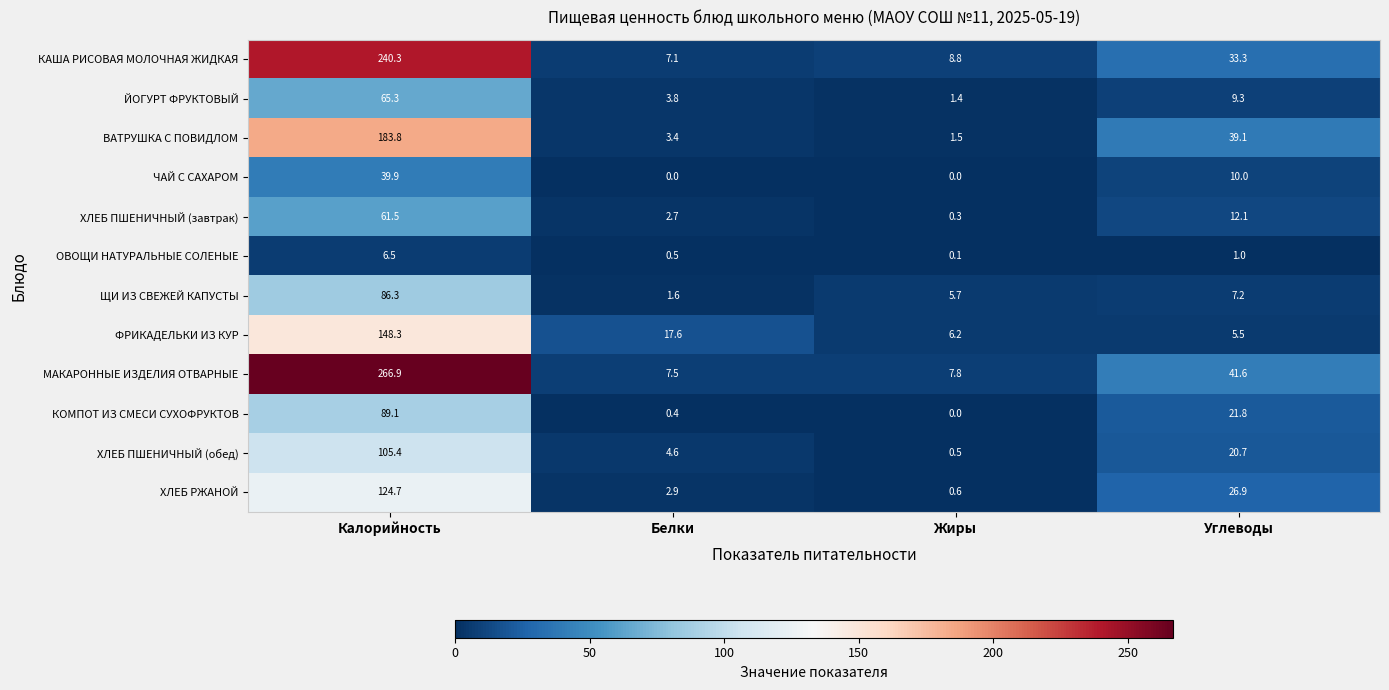

Which category has the lowest value in the КОМПОТ ИЗ СМЕСИ СУХОФРУКТОВ series?

Жиры